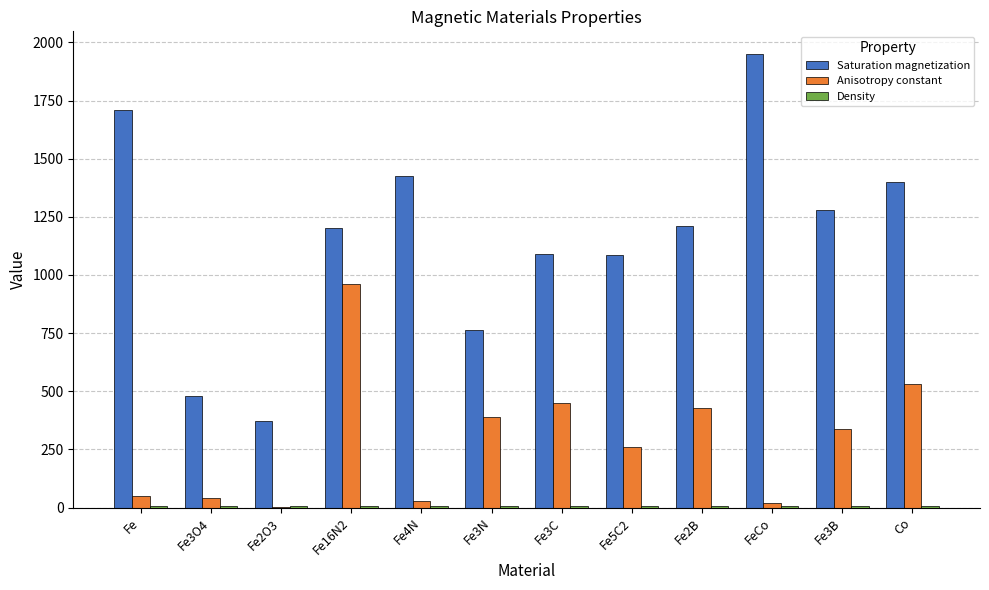

Which category has the highest value across all series?

FeCo